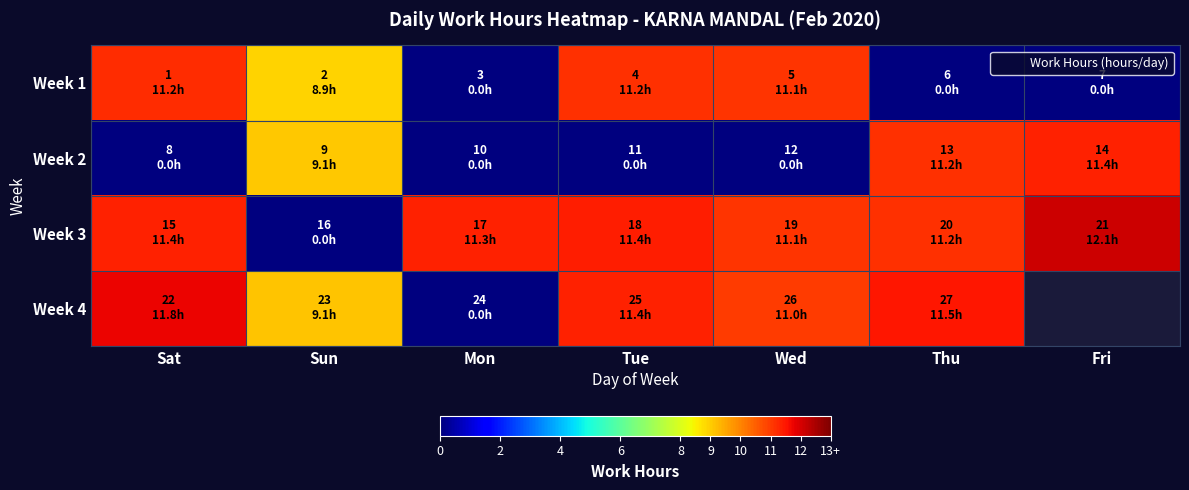

At which category is the sum across all series the highest?

Sat